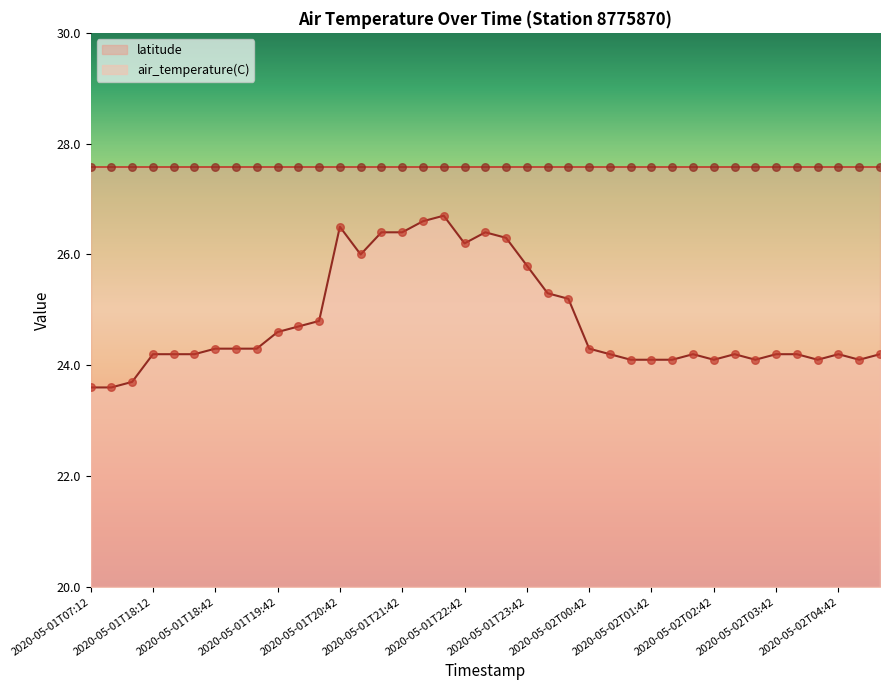

What is the change in value from 2020-05-01T18:48 to 2020-05-01T21:48?

+2.3